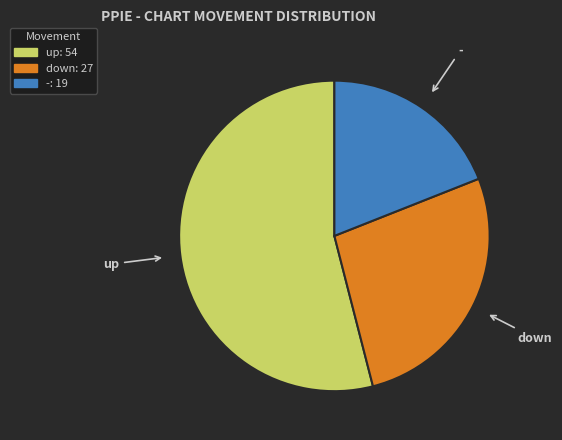

The up slice represents 54% of the pie. True or false?

True